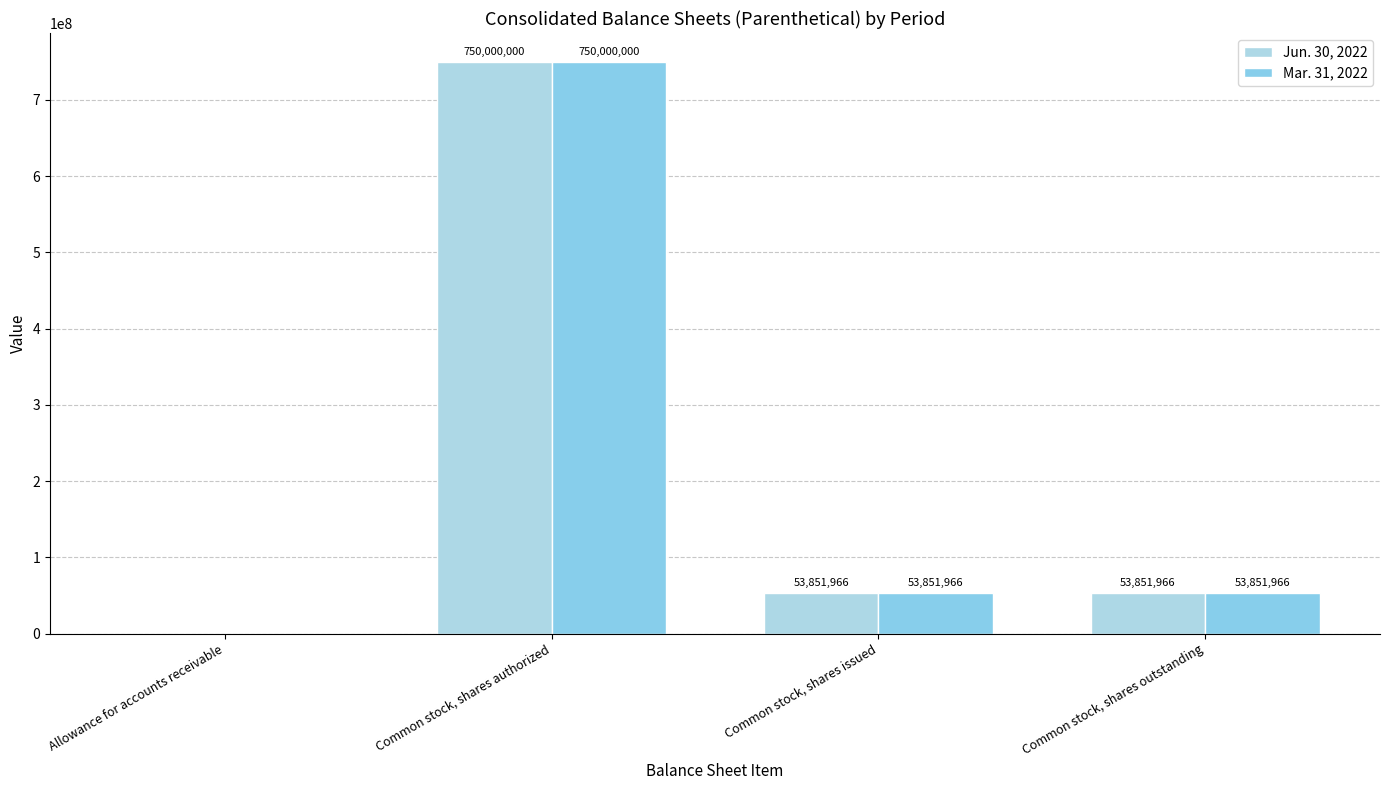

What is the approximate value of Jun. 30, 2022 at Common stock, shares authorized?

750000000